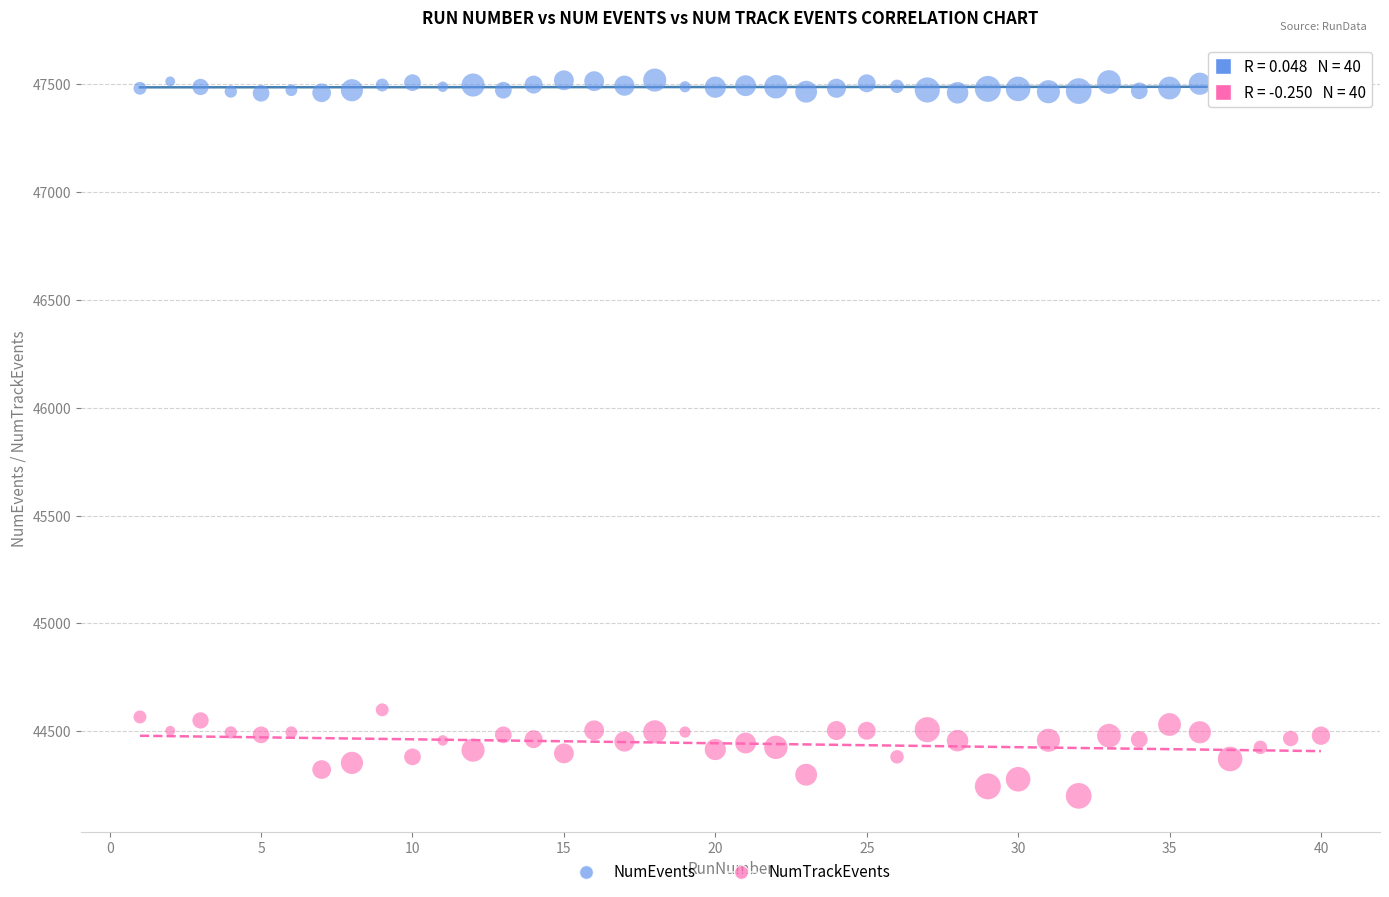

Which series reaches the minimum Y coordinate?

NumTrackEvents